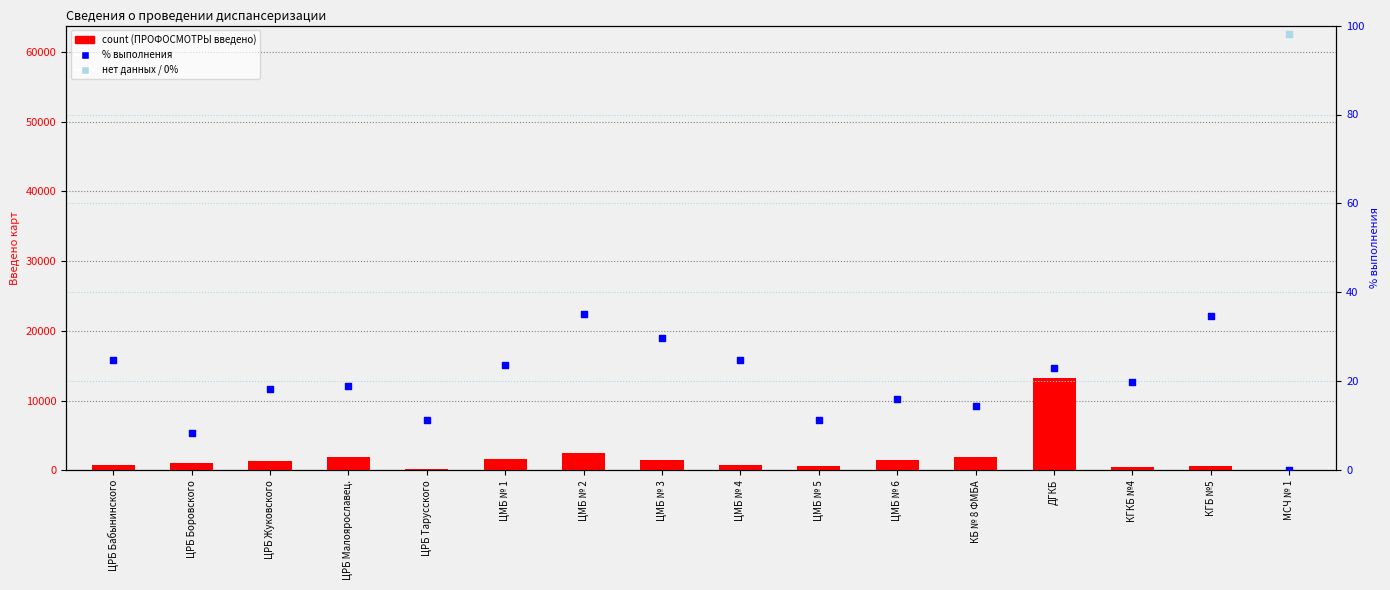

Which series has the largest total across all categories?

count (ПРОФОСМОТРЫ)